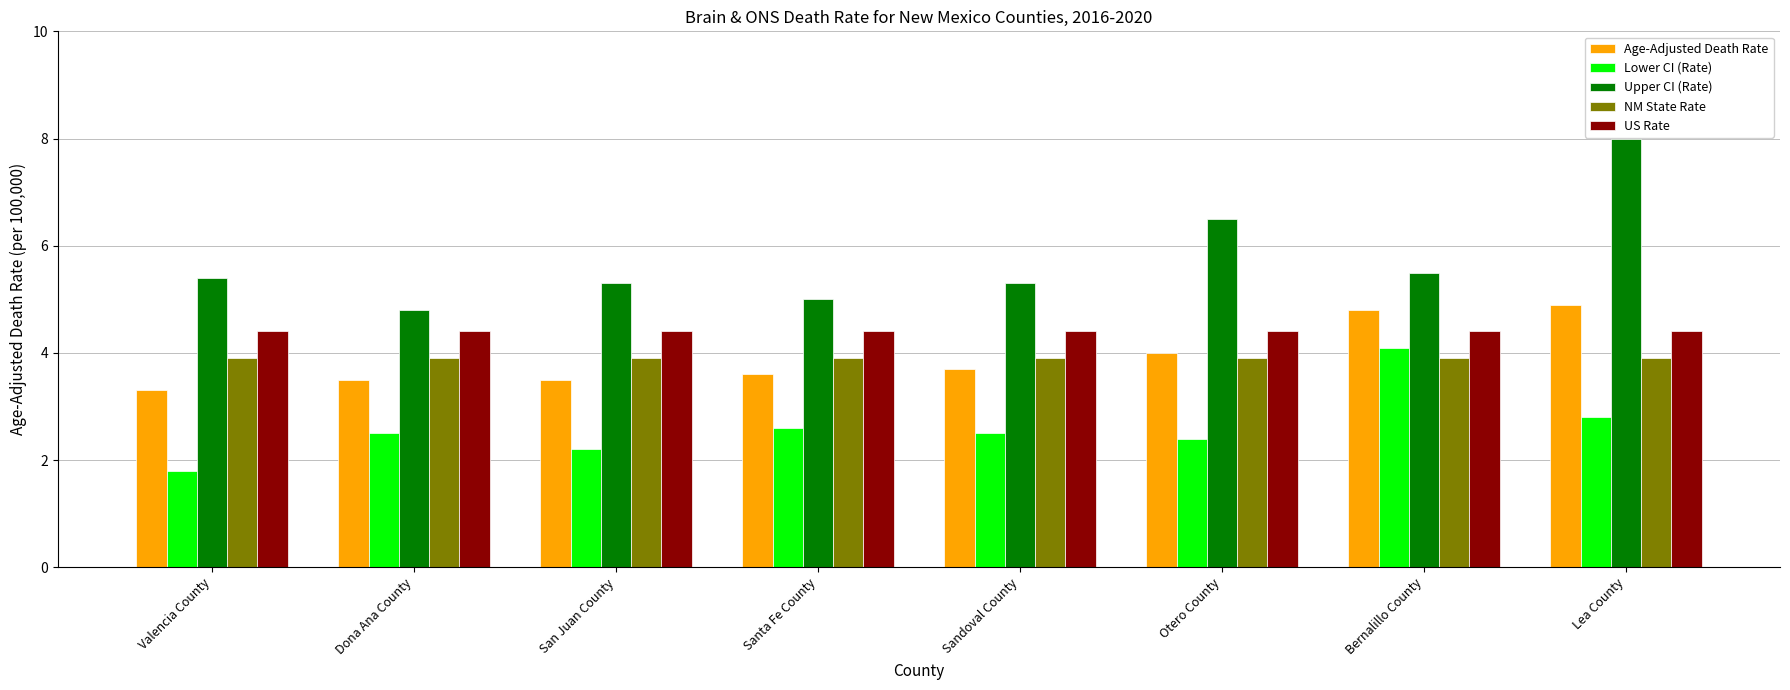

Rank the series by their maximum value, from lowest to highest.

NM State Rate, Lower CI (Rate), US Rate, Age-Adjusted Death Rate, Upper CI (Rate)